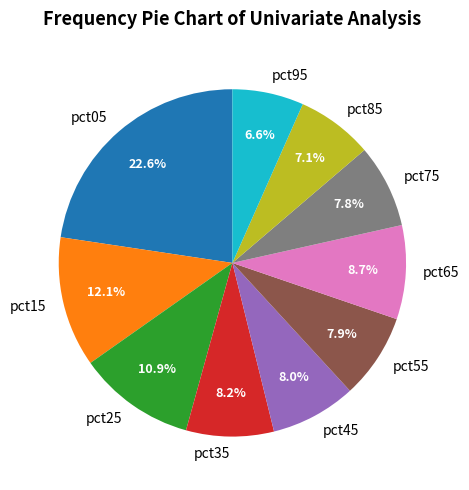

The pct45 slice represents 8% of the pie. True or false?

True